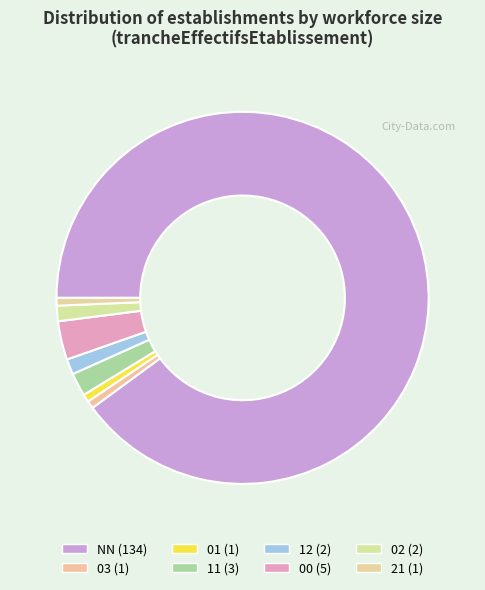

Which slice is the largest?

NN